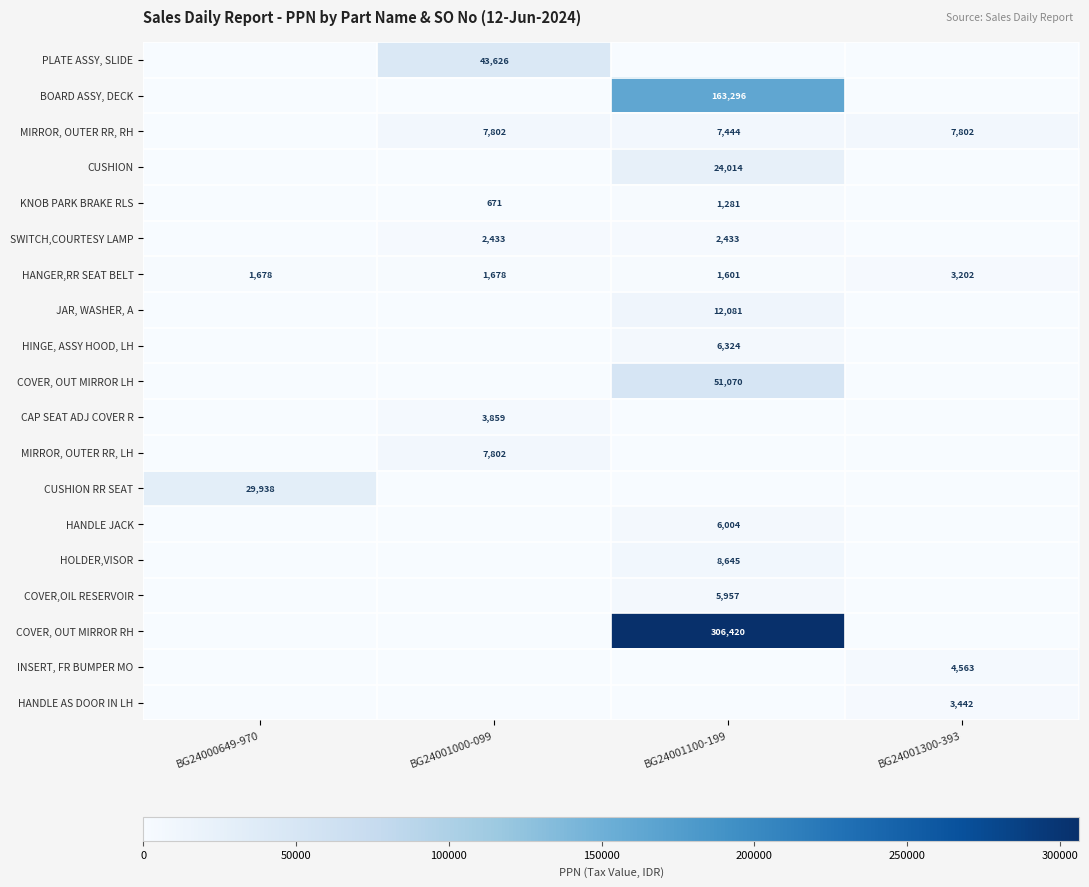

What is the sum of all HANGER,RR SEAT BELT values?

8159